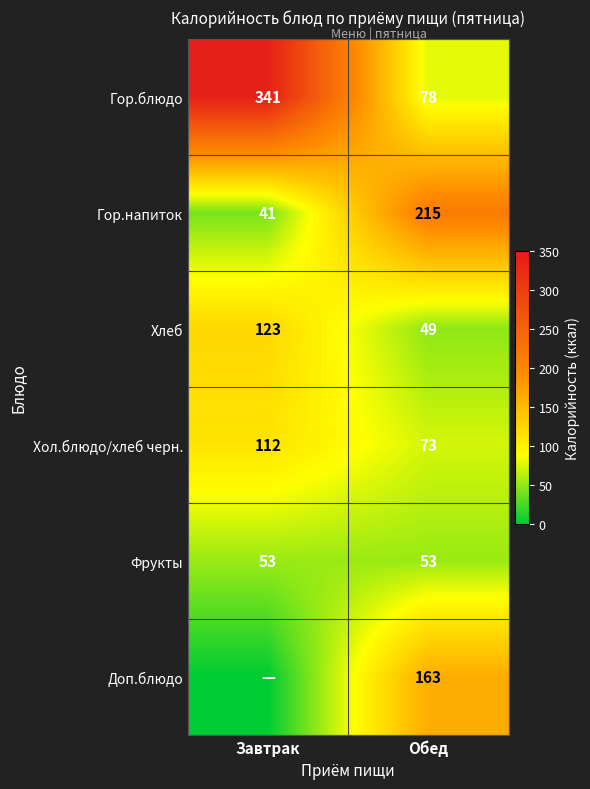

How many categories are shown in the chart?

2